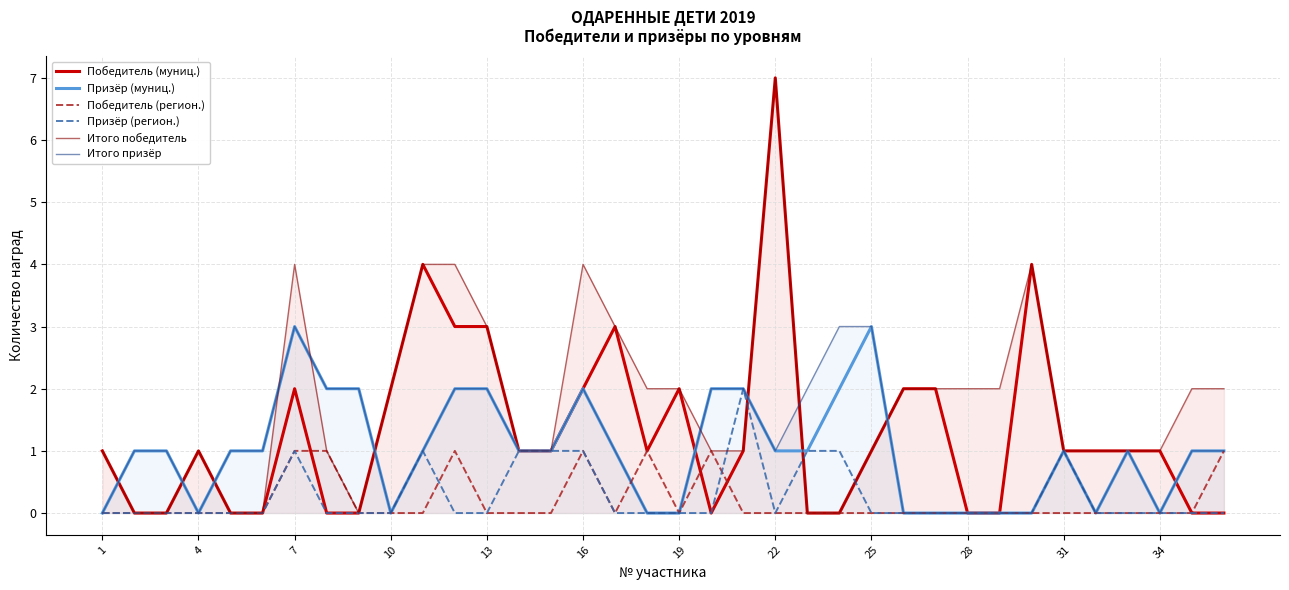

List the series in order of their peak value, highest first.

Победитель (муниц.), Итого победитель, Призёр (муниц.), Итого призёр, Призёр (регион.), Победитель (регион.)